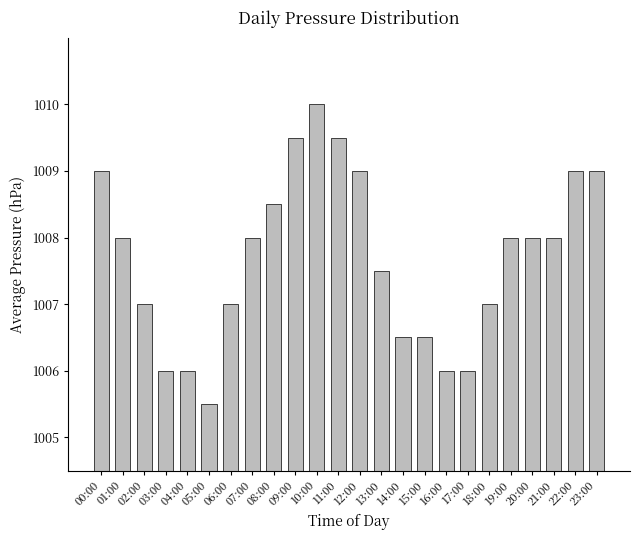

What position from the right is 03:00?

21